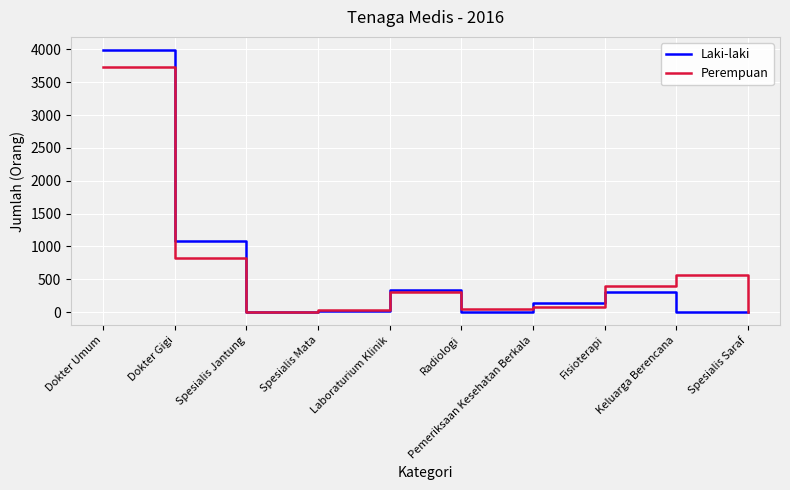

What is the difference between the maximum and second lowest values in the Laki-laki series?

3992